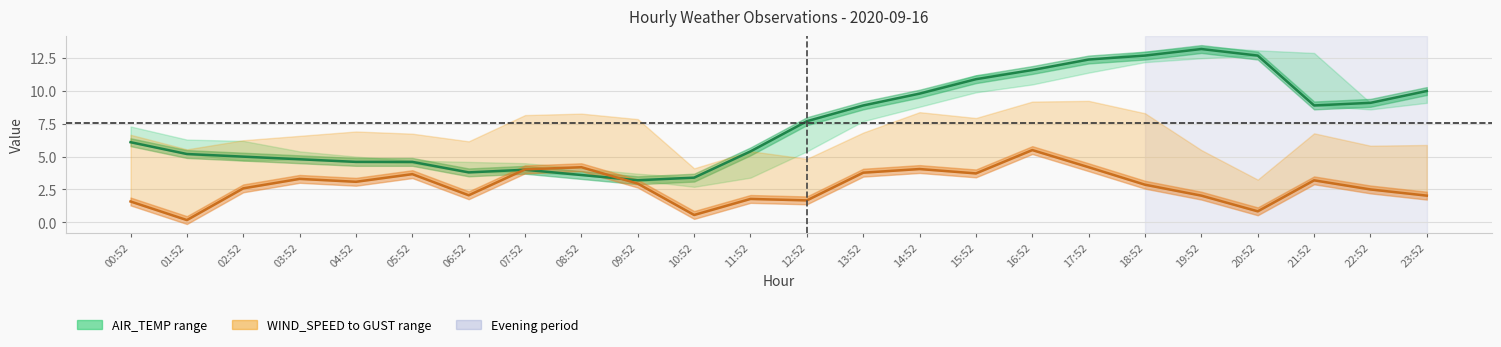

Which series has the largest range (max minus min)?

AIR_TEMP